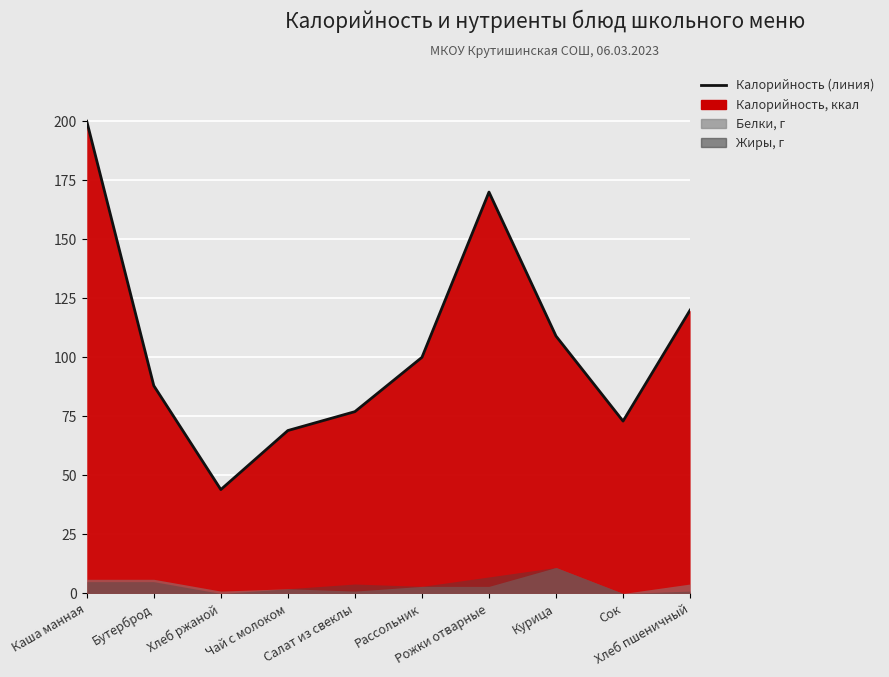

Reading left to right, what are all the values shown in this chart?

200	88	44	69	77	100	170	109	73	120